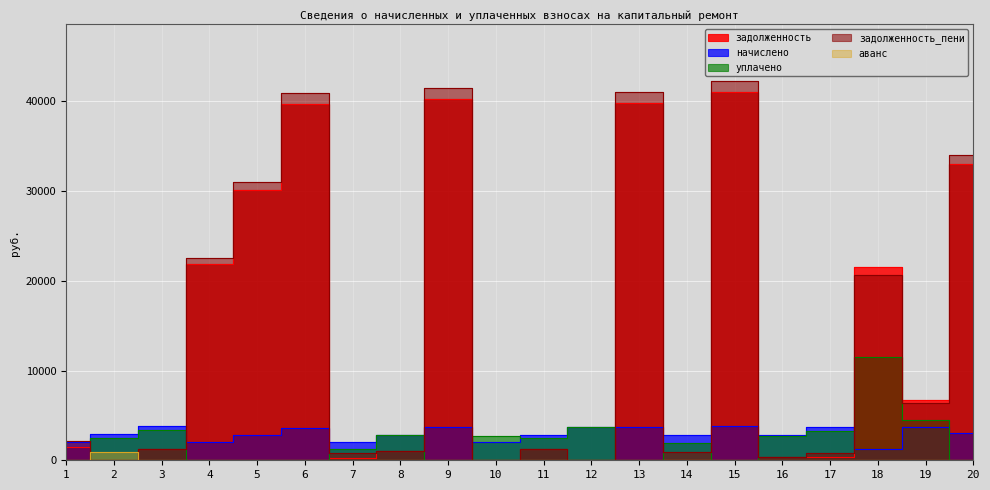

What is the greatest value displayed?

42265.9